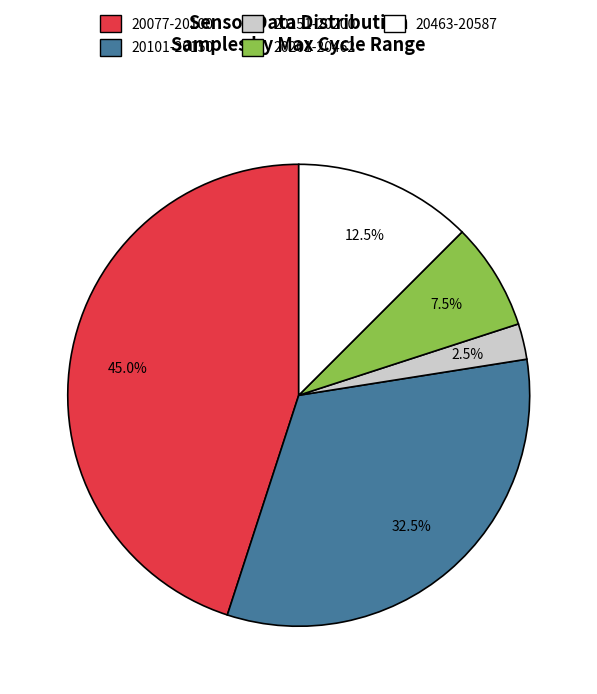

How much of the chart is everything except 20101-20150?

67.5%